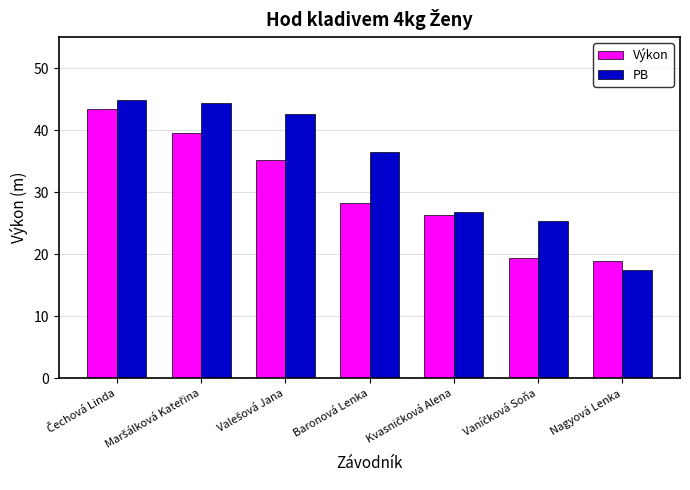

List the series in order of their peak value, highest first.

PB, Výkon